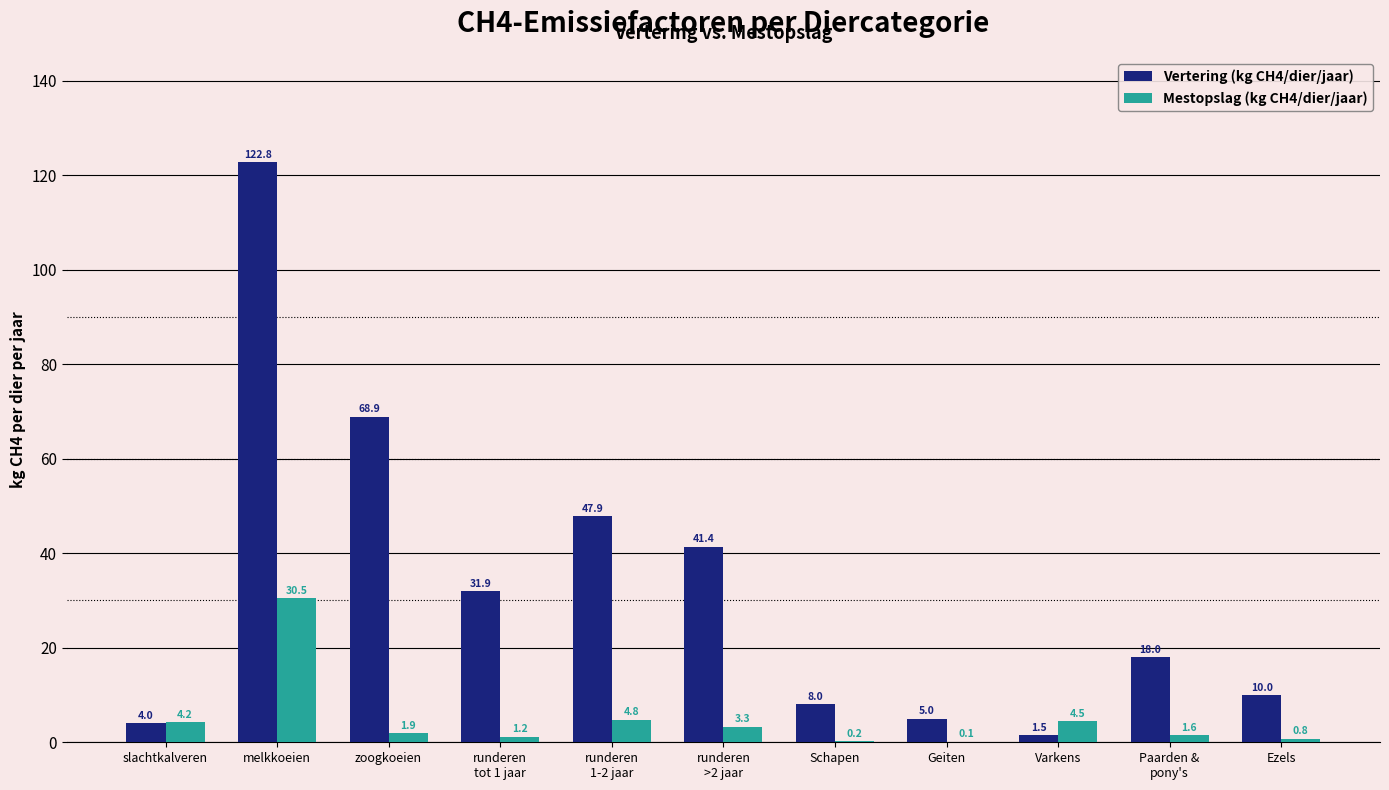

What is the maximum value shown in the chart?

122.8